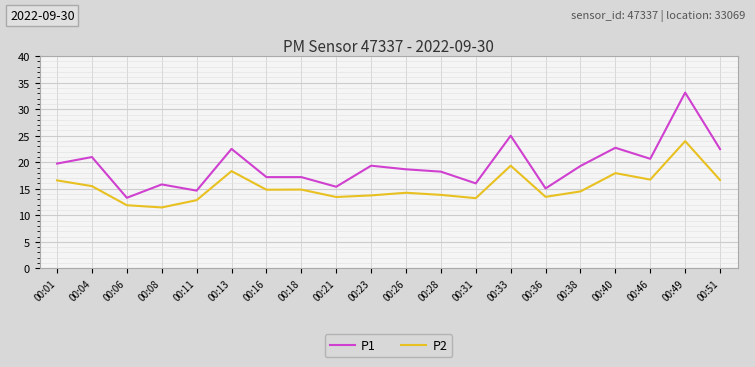

True or false: P2 and P1 intersect in this chart.

False